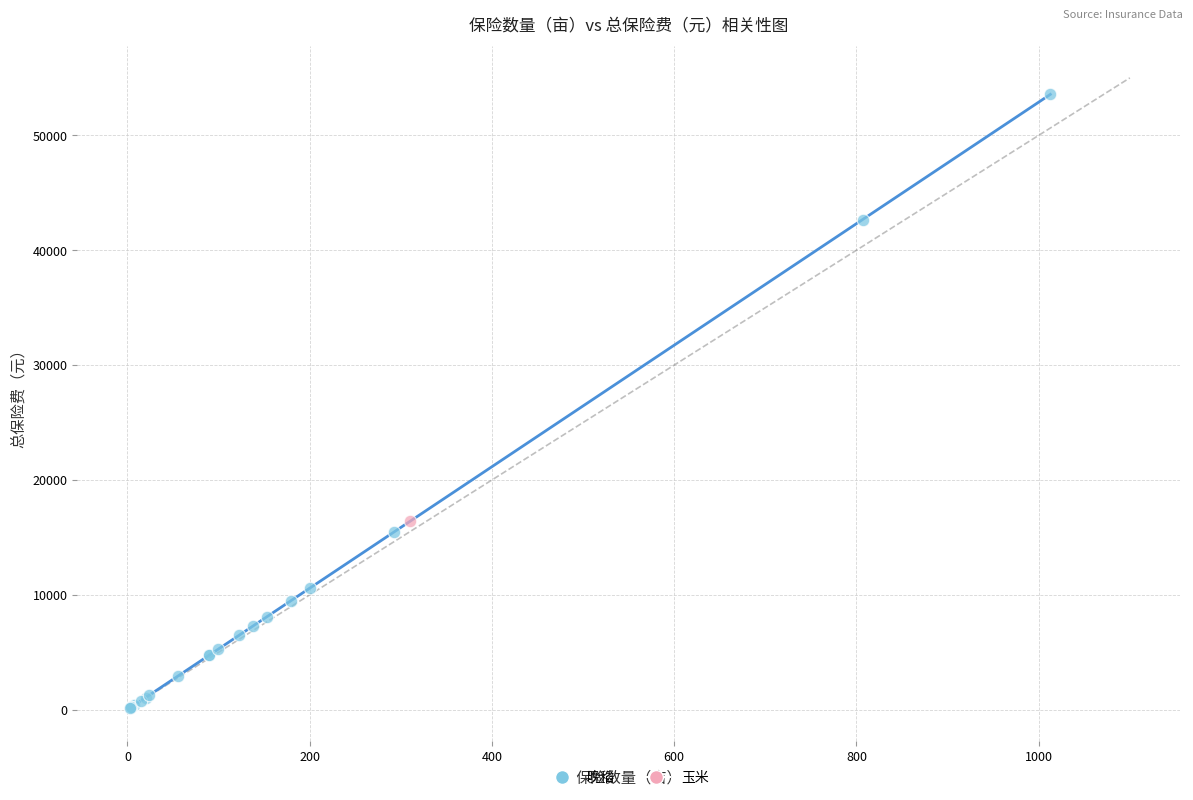

What are all the series names shown in the legend?

晚稻, 玉米